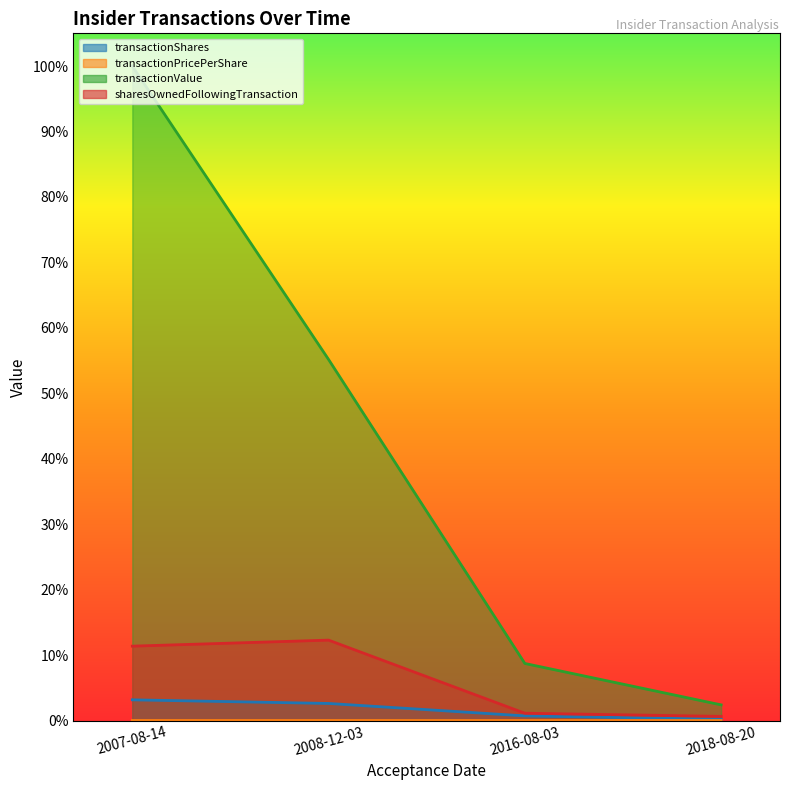

What is the sum of all sharesOwnedFollowingTransaction values?

0.3